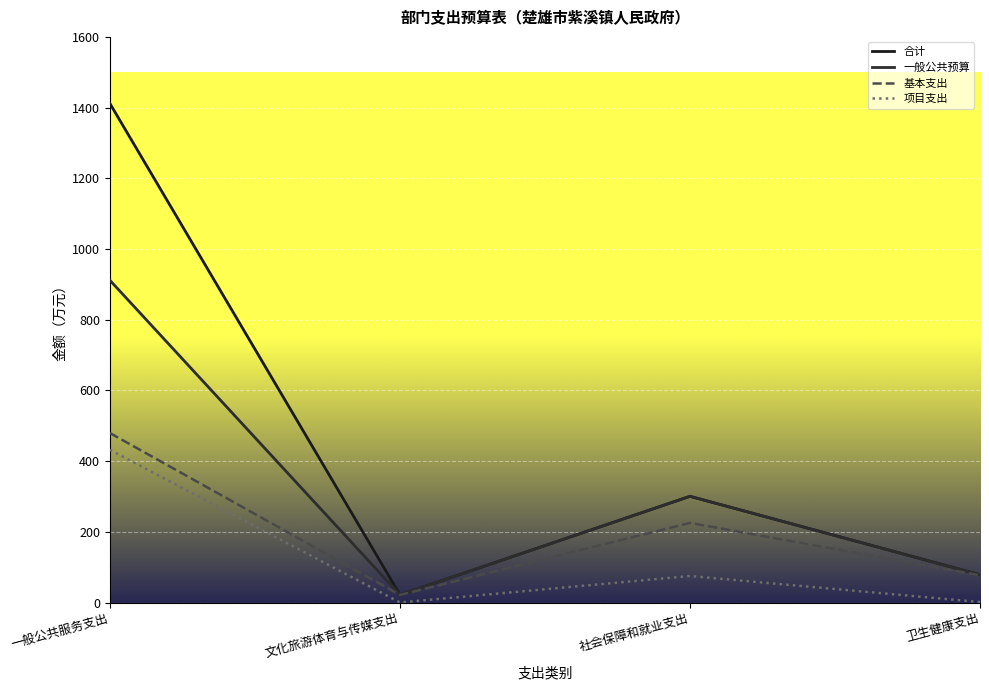

How many data points in 合计 are above 300?

2